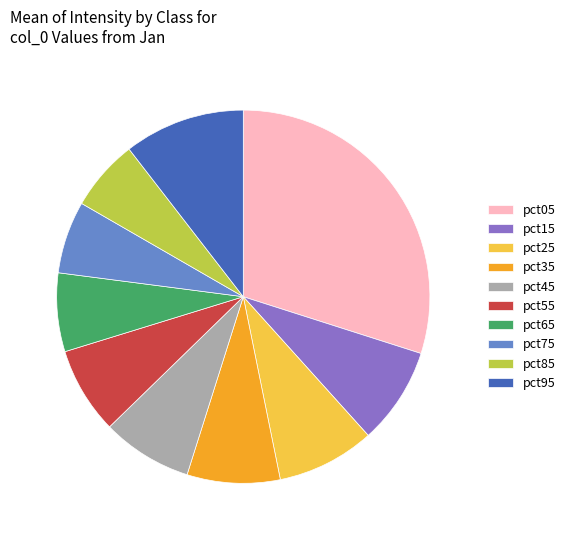

Is it true that pct15 is 8% of the pie?

True